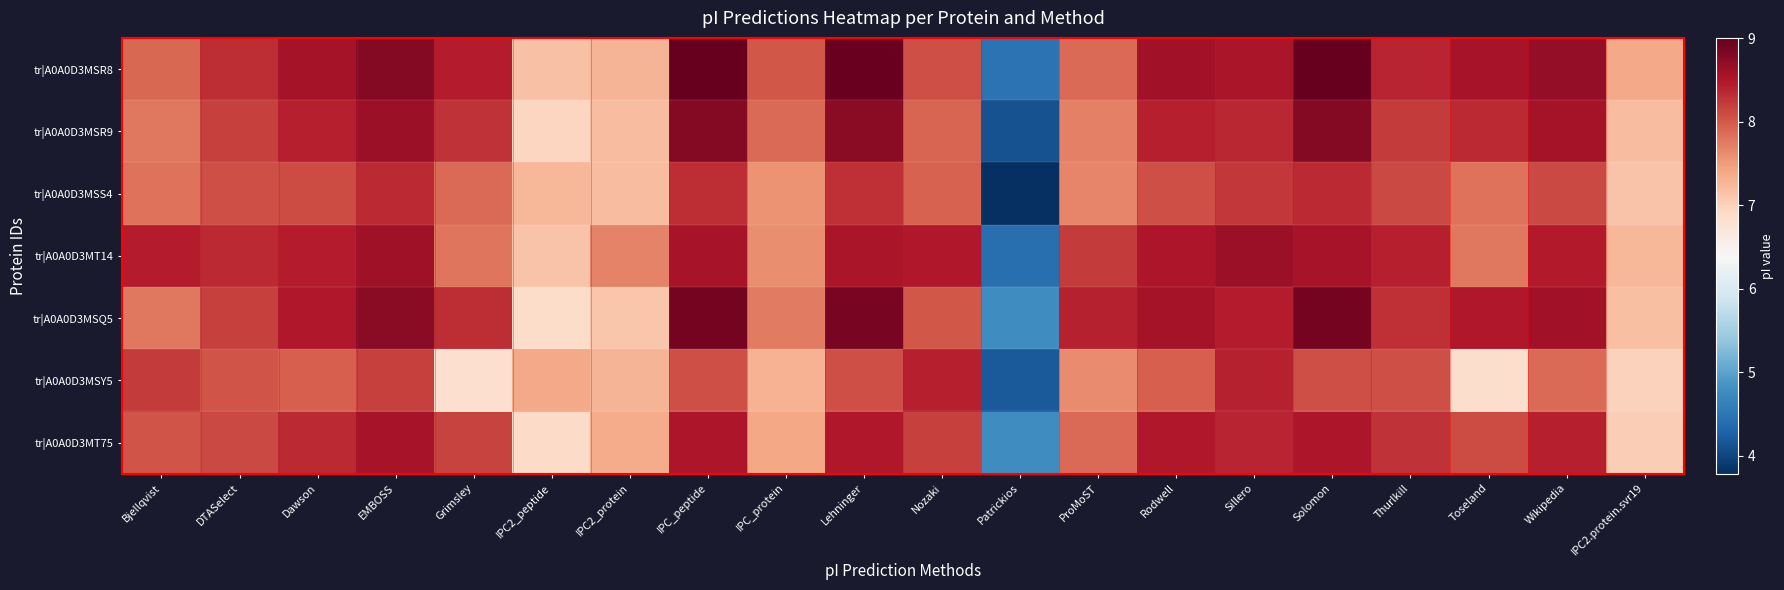

Reading left to right, list all the values displayed in this chart.

tr|A0A0D3MSR8: Bjellqvist=7.9	DTASelect=8.3	Dawson=8.6	EMBOSS=8.8	Grimsley=8.4	IPC2_peptide=7.2	IPC2_protein=7.3	IPC_peptide=9.0	IPC_protein=8.0	Lehninger=9.0	Nozaki=8.1	Patrickios=4.5	ProMoST=7.9	Rodwell=8.6	Sillero=8.5	Solomon=9.0	Thurlkill=8.4	Toseland=8.5	Wikipedia=8.7	IPC2.protein.svr19=7.4
tr|A0A0D3MSR9: Bjellqvist=7.8	DTASelect=8.2	Dawson=8.4	EMBOSS=8.6	Grimsley=8.3	IPC2_peptide=7.0	IPC2_protein=7.2	IPC_peptide=8.8	IPC_protein=7.9	Lehninger=8.7	Nozaki=7.9	Patrickios=4.1	ProMoST=7.7	Rodwell=8.4	Sillero=8.4	Solomon=8.8	Thurlkill=8.2	Toseland=8.3	Wikipedia=8.6	IPC2.protein.svr19=7.2
tr|A0A0D3MSS4: Bjellqvist=7.8	DTASelect=8.1	Dawson=8.1	EMBOSS=8.3	Grimsley=7.9	IPC2_peptide=7.3	IPC2_protein=7.2	IPC_peptide=8.3	IPC_protein=7.6	Lehninger=8.3	Nozaki=7.9	Patrickios=3.8	ProMoST=7.7	Rodwell=8.1	Sillero=8.2	Solomon=8.3	Thurlkill=8.1	Toseland=7.8	Wikipedia=8.1	IPC2.protein.svr19=7.1
tr|A0A0D3MT14: Bjellqvist=8.4	DTASelect=8.3	Dawson=8.4	EMBOSS=8.6	Grimsley=7.8	IPC2_peptide=7.1	IPC2_protein=7.7	IPC_peptide=8.5	IPC_protein=7.6	Lehninger=8.5	Nozaki=8.5	Patrickios=4.4	ProMoST=8.2	Rodwell=8.5	Sillero=8.6	Solomon=8.5	Thurlkill=8.4	Toseland=7.8	Wikipedia=8.5	IPC2.protein.svr19=7.3
tr|A0A0D3MSQ5: Bjellqvist=7.8	DTASelect=8.2	Dawson=8.5	EMBOSS=8.7	Grimsley=8.3	IPC2_peptide=6.9	IPC2_protein=7.1	IPC_peptide=8.9	IPC_protein=7.7	Lehninger=8.9	Nozaki=8.0	Patrickios=4.8	ProMoST=8.4	Rodwell=8.6	Sillero=8.4	Solomon=8.9	Thurlkill=8.3	Toseland=8.5	Wikipedia=8.6	IPC2.protein.svr19=7.2
tr|A0A0D3MSY5: Bjellqvist=8.2	DTASelect=8.0	Dawson=8.0	EMBOSS=8.2	Grimsley=6.8	IPC2_peptide=7.4	IPC2_protein=7.3	IPC_peptide=8.1	IPC_protein=7.3	Lehninger=8.1	Nozaki=8.4	Patrickios=4.2	ProMoST=7.6	Rodwell=8.0	Sillero=8.4	Solomon=8.1	Thurlkill=8.1	Toseland=6.9	Wikipedia=7.9	IPC2.protein.svr19=7.0
tr|A0A0D3MT75: Bjellqvist=8.0	DTASelect=8.1	Dawson=8.3	EMBOSS=8.6	Grimsley=8.2	IPC2_peptide=6.9	IPC2_protein=7.4	IPC_peptide=8.5	IPC_protein=7.4	Lehninger=8.5	Nozaki=8.2	Patrickios=4.8	ProMoST=7.9	Rodwell=8.5	Sillero=8.4	Solomon=8.5	Thurlkill=8.3	Toseland=8.1	Wikipedia=8.4	IPC2.protein.svr19=7.0